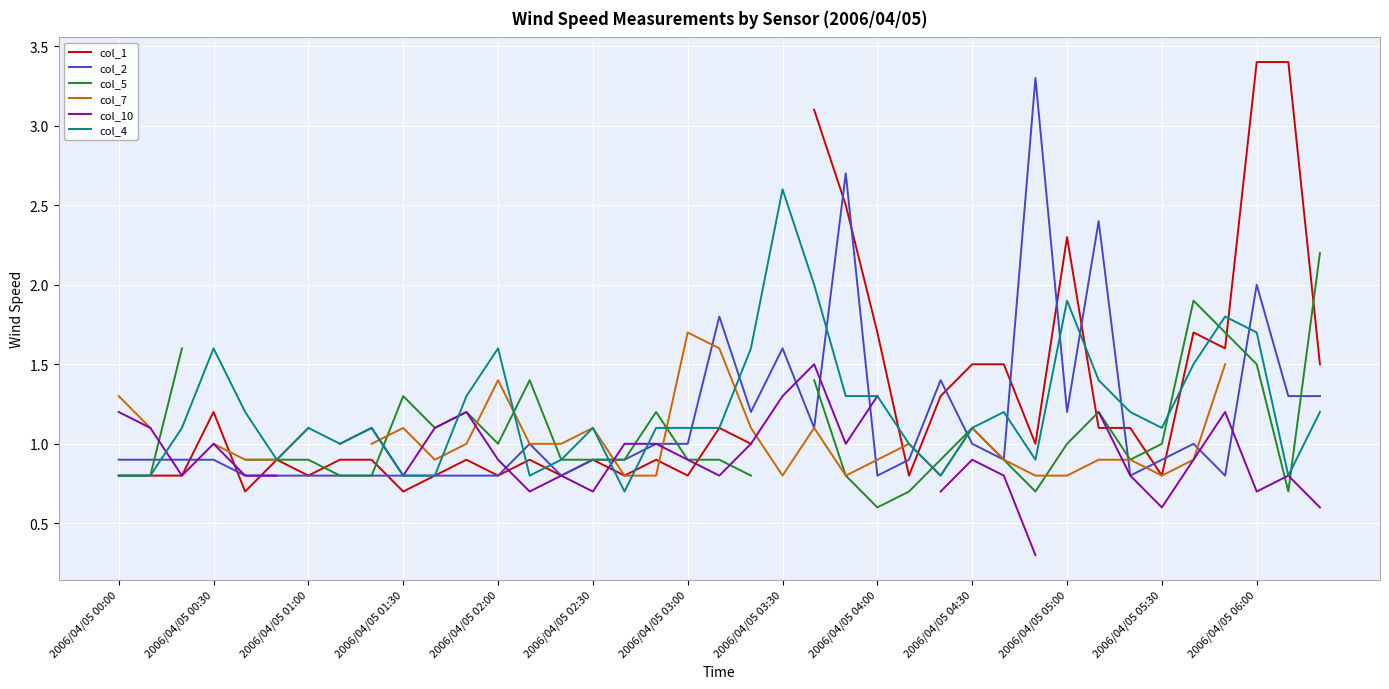

Count the number of categories in the chart.

39